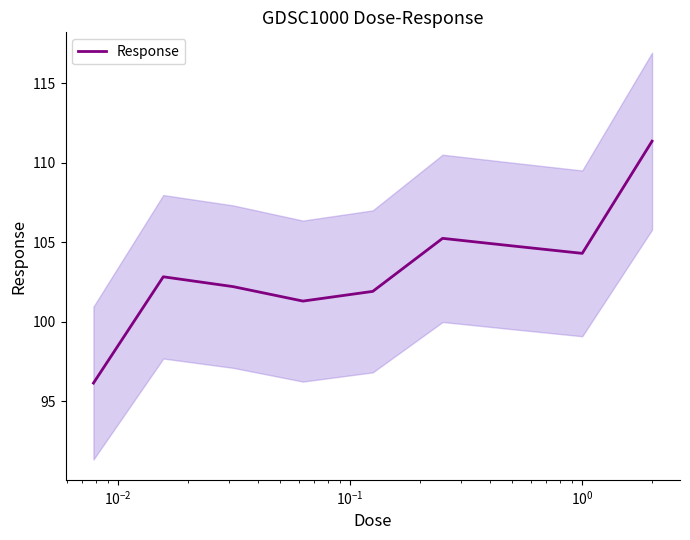

What is the minimum value for Response?

96.1